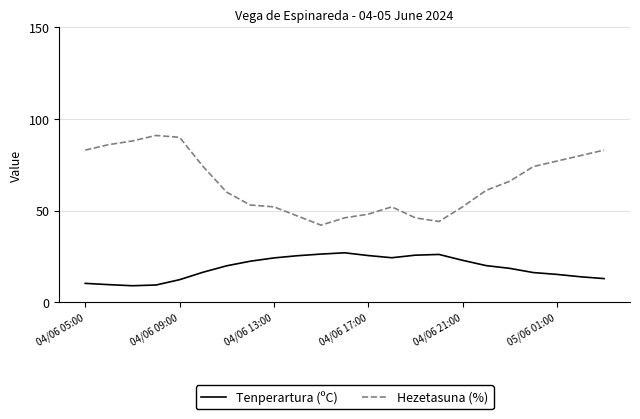

Which series has the widest spread of values?

Hezetasuna (%)